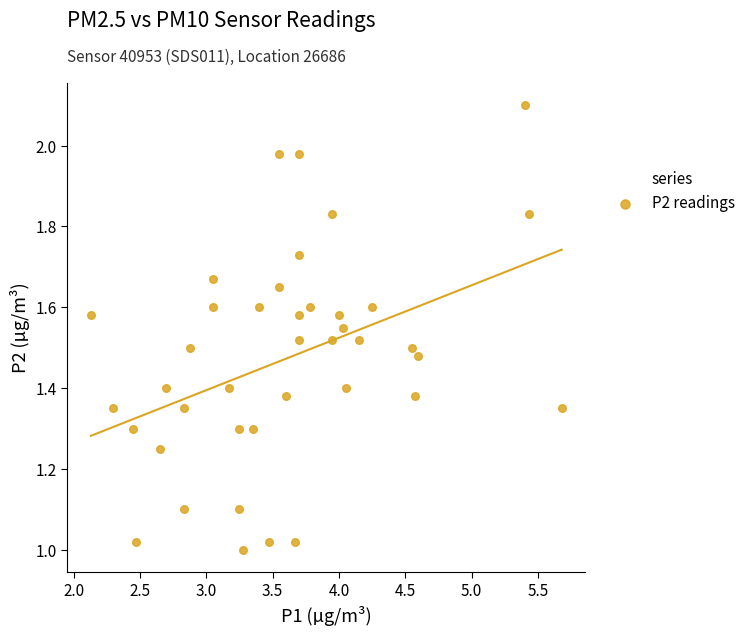

What is the range of X values (max minus min)?

3.5